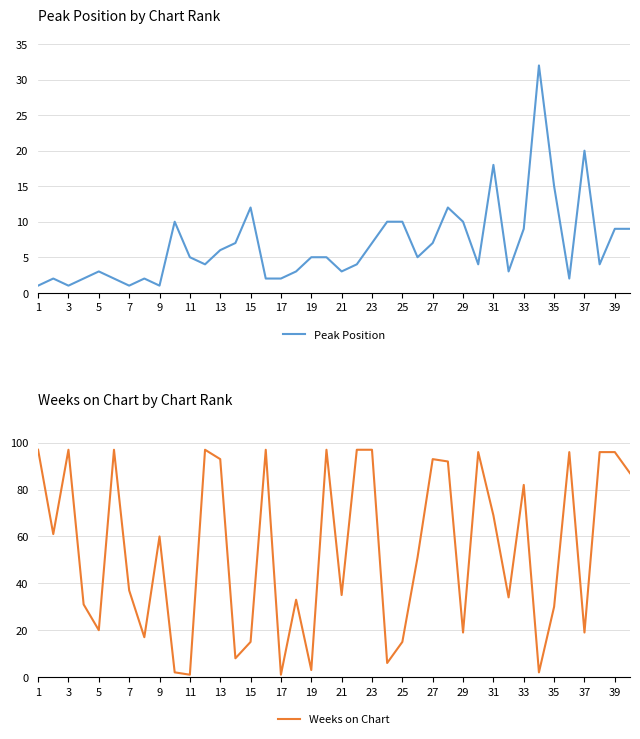

At which label is Peak Position closest to 16?

35